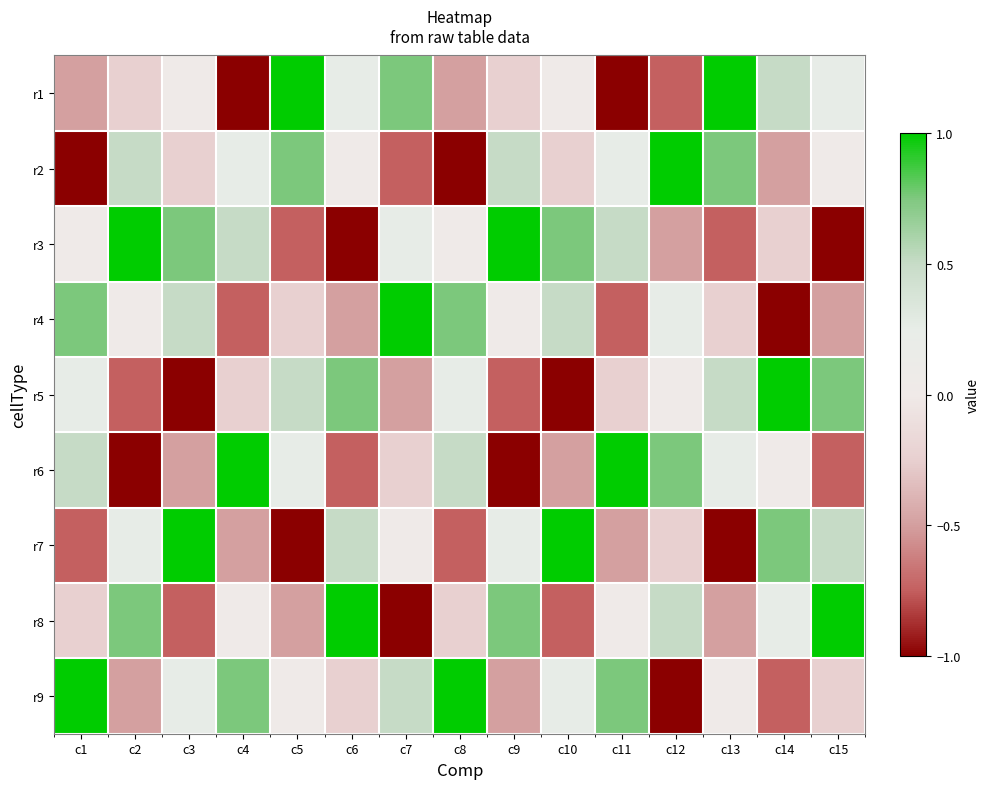

Reading left to right, extract all data points from this chart.

r1: c1=-0.5	c2=-0.2	c3=0.0	c4=-1.0	c5=1.0	c6=0.2	c7=0.8	c8=-0.5	c9=-0.2	c10=0.0	c11=-1.0	c12=-0.8	c13=1.0	c14=0.5	c15=0.2
r2: c1=-1.0	c2=0.5	c3=-0.2	c4=0.2	c5=0.8	c6=0.0	c7=-0.8	c8=-1.0	c9=0.5	c10=-0.2	c11=0.2	c12=1.0	c13=0.8	c14=-0.5	c15=0.0
r3: c1=0.0	c2=1.0	c3=0.8	c4=0.5	c5=-0.8	c6=-1.0	c7=0.2	c8=0.0	c9=1.0	c10=0.8	c11=0.5	c12=-0.5	c13=-0.8	c14=-0.2	c15=-1.0
r4: c1=0.8	c2=0.0	c3=0.5	c4=-0.8	c5=-0.2	c6=-0.5	c7=1.0	c8=0.8	c9=0.0	c10=0.5	c11=-0.8	c12=0.2	c13=-0.2	c14=-1.0	c15=-0.5
r5: c1=0.2	c2=-0.8	c3=-1.0	c4=-0.2	c5=0.5	c6=0.8	c7=-0.5	c8=0.2	c9=-0.8	c10=-1.0	c11=-0.2	c12=0.0	c13=0.5	c14=1.0	c15=0.8
r6: c1=0.5	c2=-1.0	c3=-0.5	c4=1.0	c5=0.2	c6=-0.8	c7=-0.2	c8=0.5	c9=-1.0	c10=-0.5	c11=1.0	c12=0.8	c13=0.2	c14=0.0	c15=-0.8
r7: c1=-0.8	c2=0.2	c3=1.0	c4=-0.5	c5=-1.0	c6=0.5	c7=0.0	c8=-0.8	c9=0.2	c10=1.0	c11=-0.5	c12=-0.2	c13=-1.0	c14=0.8	c15=0.5
r8: c1=-0.2	c2=0.8	c3=-0.8	c4=0.0	c5=-0.5	c6=1.0	c7=-1.0	c8=-0.2	c9=0.8	c10=-0.8	c11=0.0	c12=0.5	c13=-0.5	c14=0.2	c15=1.0
r9: c1=1.0	c2=-0.5	c3=0.2	c4=0.8	c5=0.0	c6=-0.2	c7=0.5	c8=1.0	c9=-0.5	c10=0.2	c11=0.8	c12=-1.0	c13=0.0	c14=-0.8	c15=-0.2